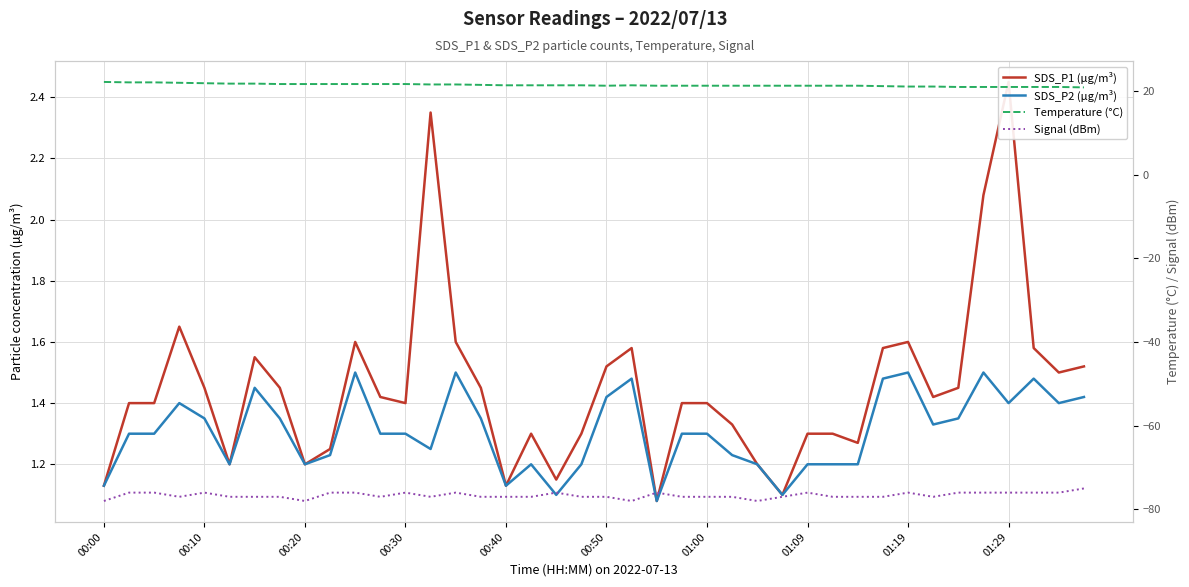

In Signal (dBm), how many points are higher than both neighbors (excluding endpoints)?

7